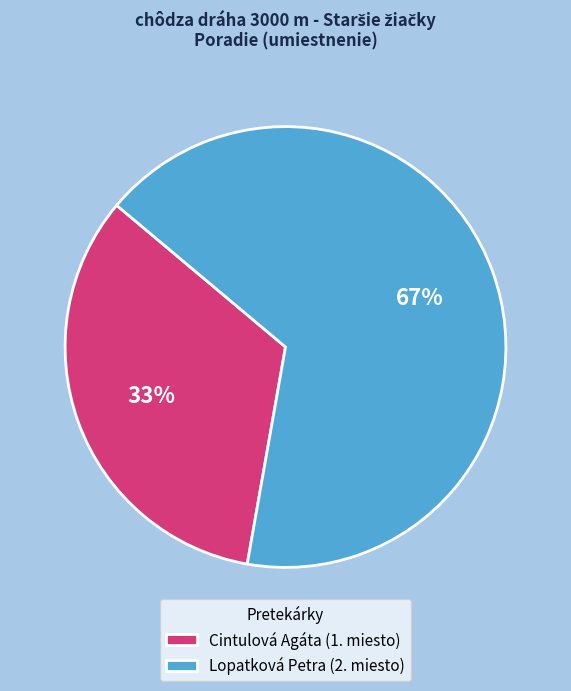

Do Lopatková Petra (2. miesto) and Cintulová Agáta (1. miesto) together represent more than half of the pie?

Yes